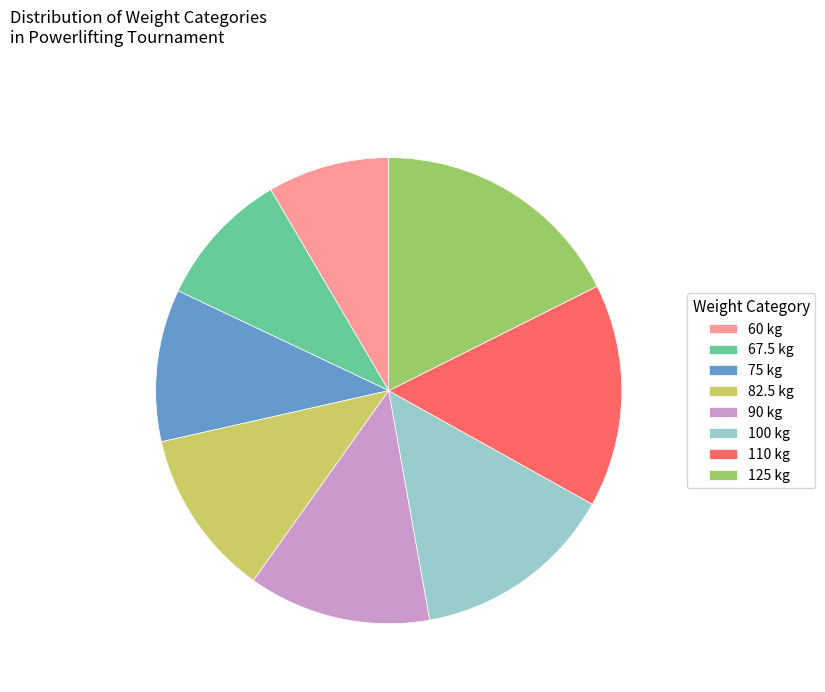

Does 100 kg represent more than half of the total?

No